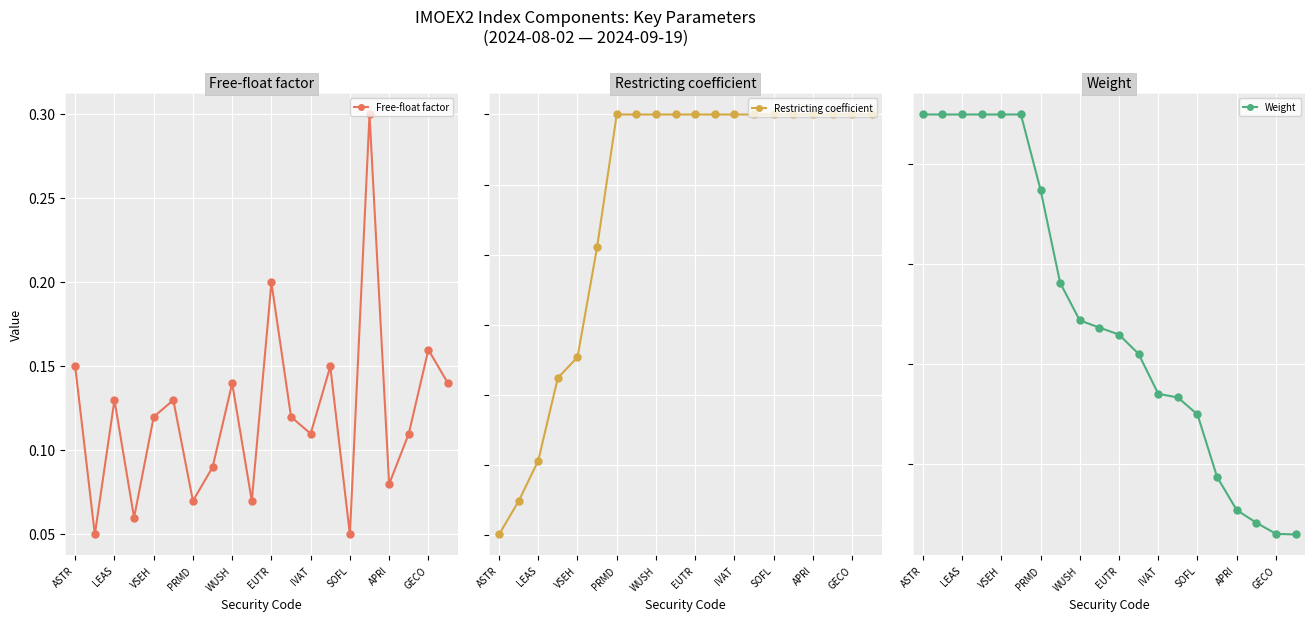

List the series in order of their peak value, lowest first.

Weight, Free-float factor, Restricting coefficient